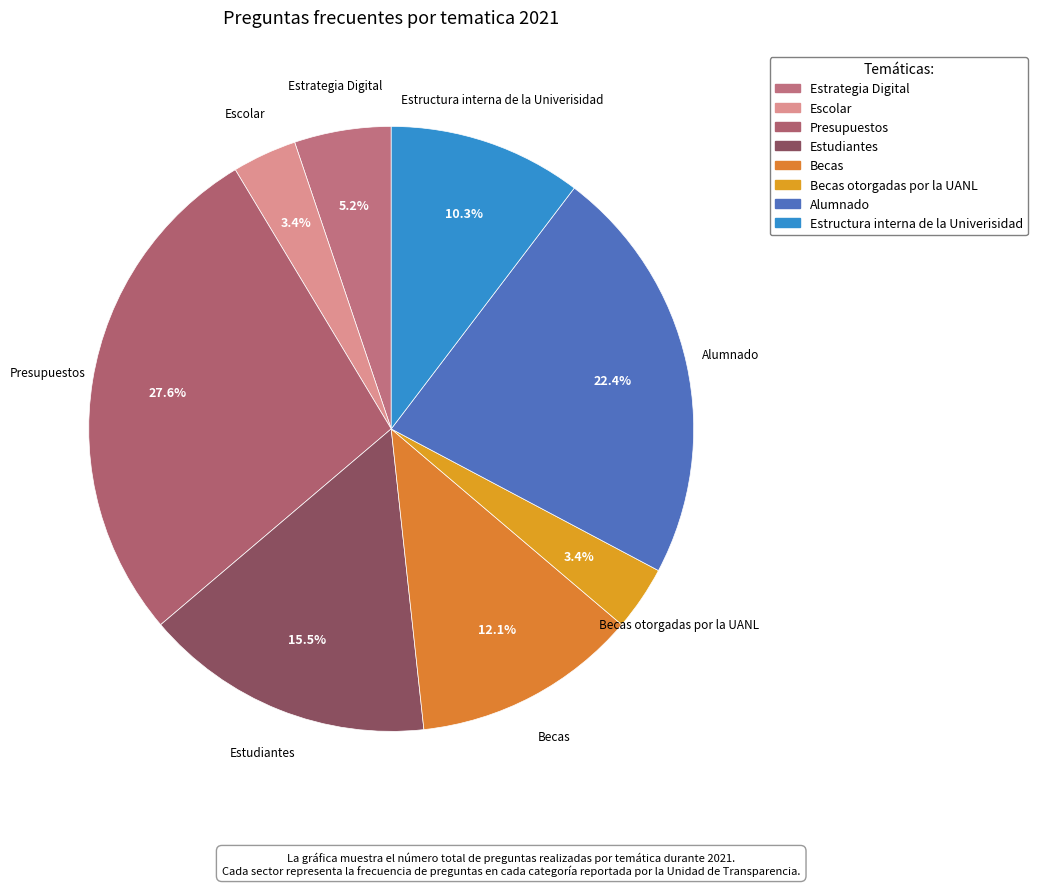

How many slices are in this pie chart?

8